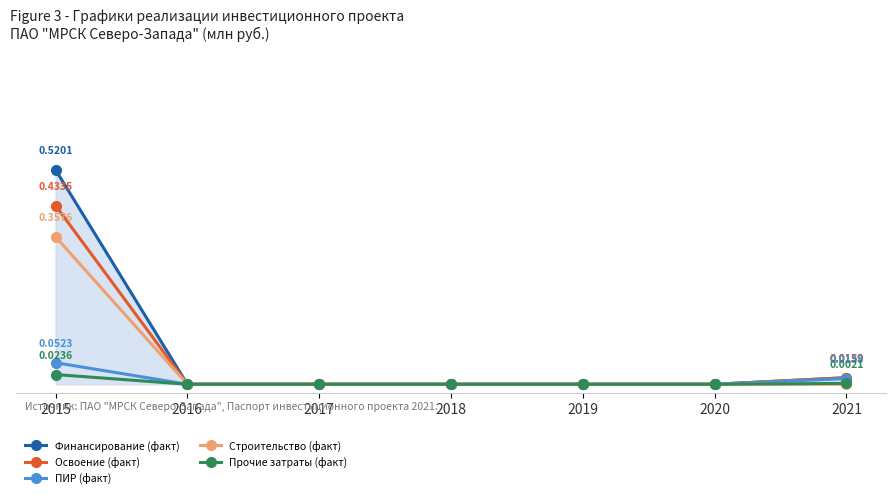

Is this an area chart (filled region under the line)?

Yes